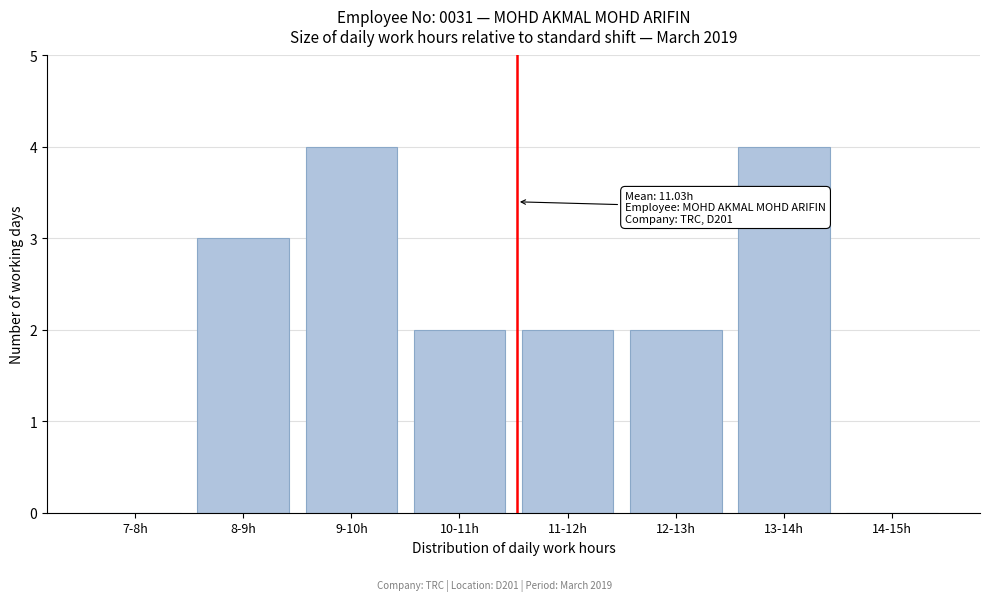

Reading left to right, list all the values displayed in this chart.

7-8h=0	8-9h=3	9-10h=4	10-11h=2	11-12h=2	12-13h=2	13-14h=4	14-15h=0